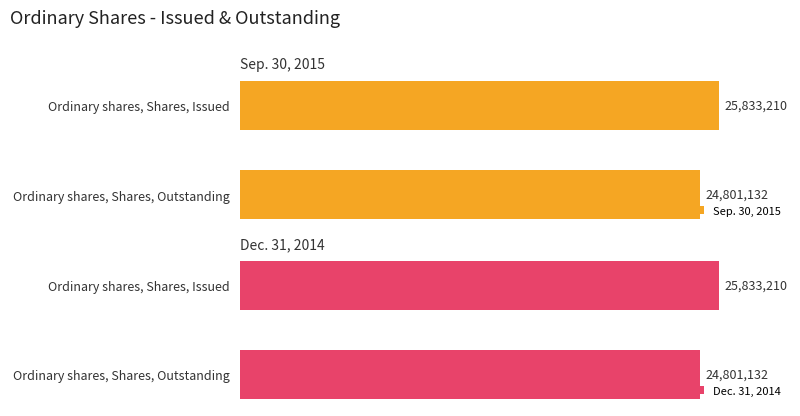

What is the sum of all Dec. 31, 2014 values?

50634342